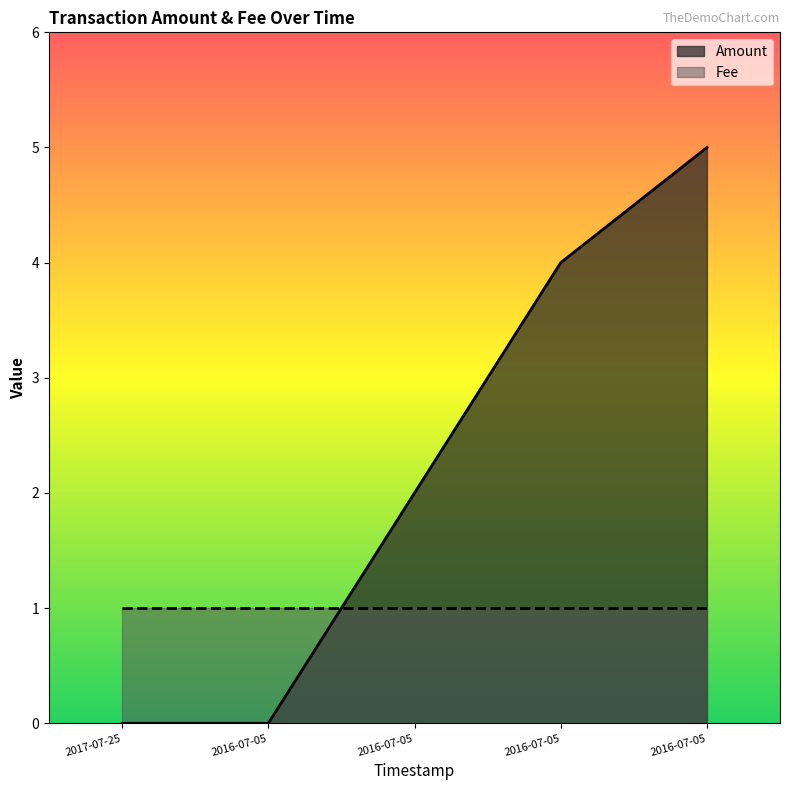

What are all the series names shown in the legend?

Amount, Fee